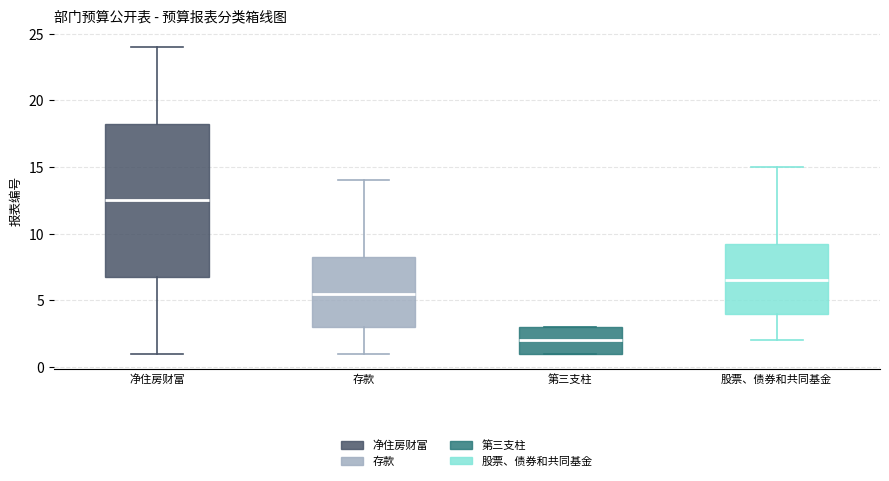

Which box is the tallest, from its lower edge to its upper edge?

净住房财富